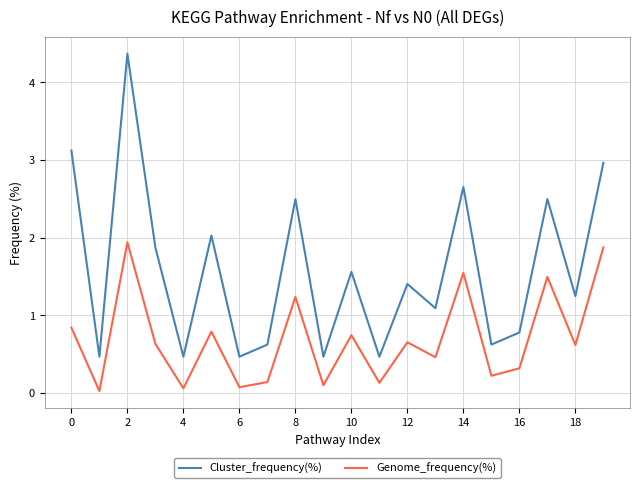

True or false: Genome_frequency(%) and Cluster_frequency(%) intersect in this chart.

False